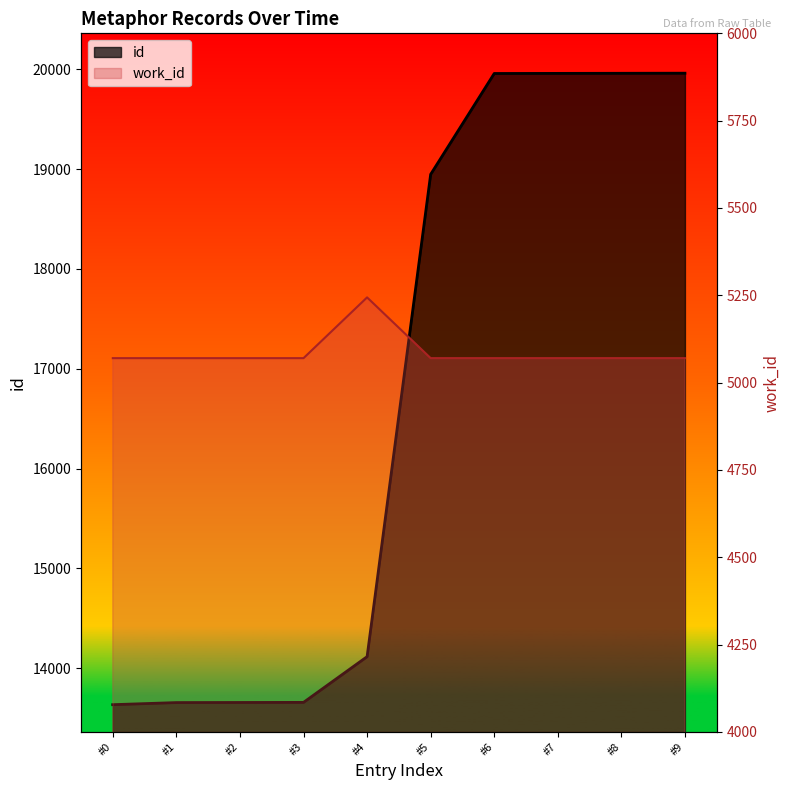

How many distinct data groups are displayed?

2